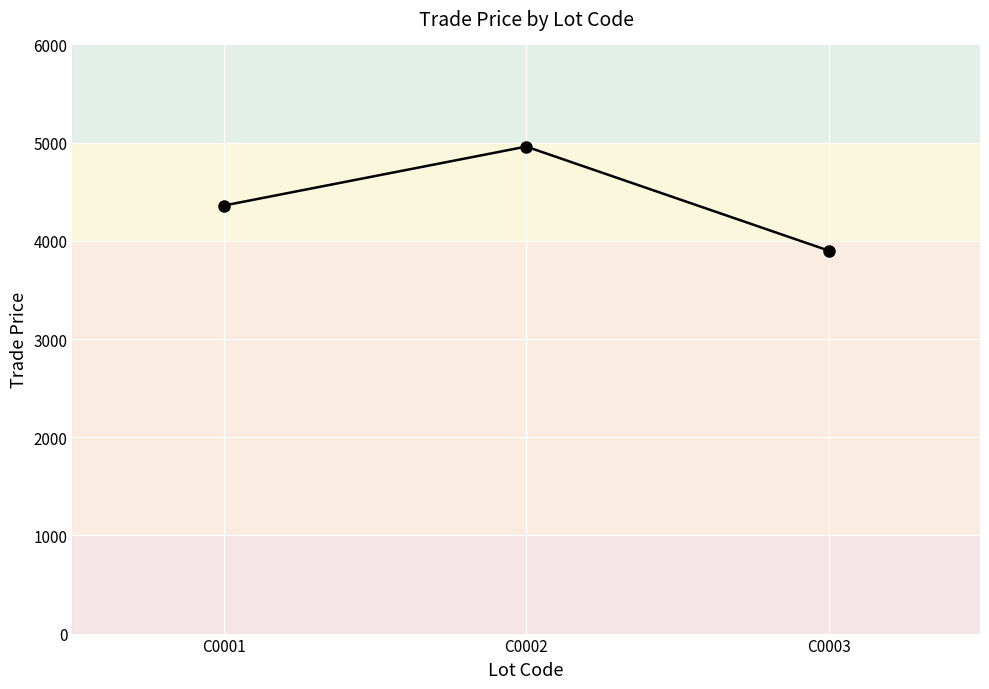

Reading left to right, transcribe all the data shown in this chart.

C0001=4359.0	C0002=4959.8	C0003=3900.0